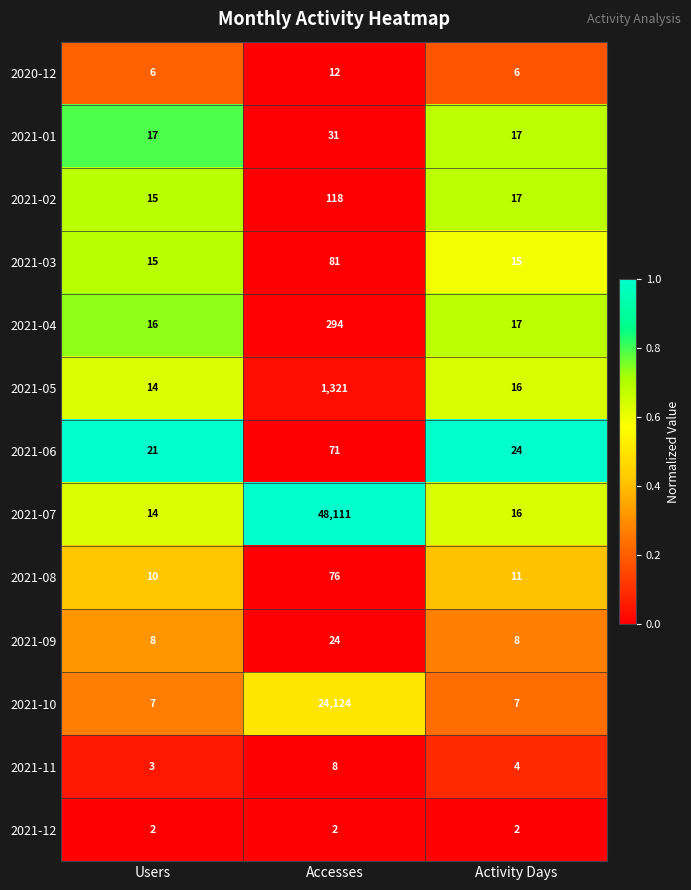

At which label does 2021-08 first exceed 11?

Accesses